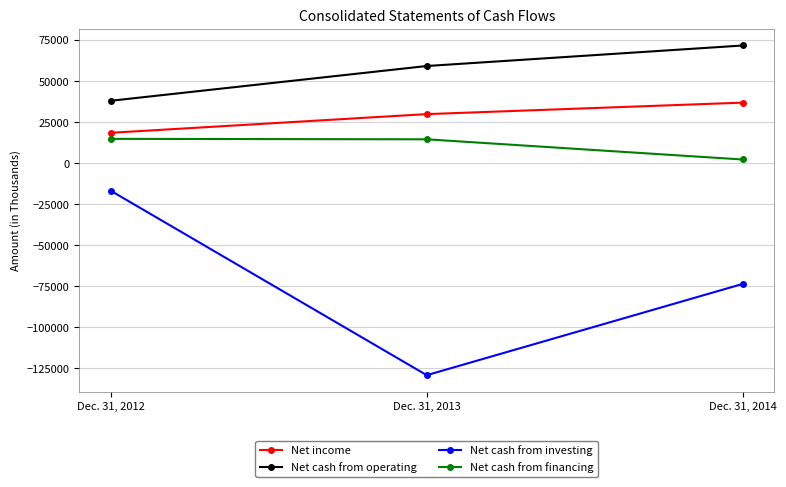

Count the Net income values in the range 18574 to 36952.

3